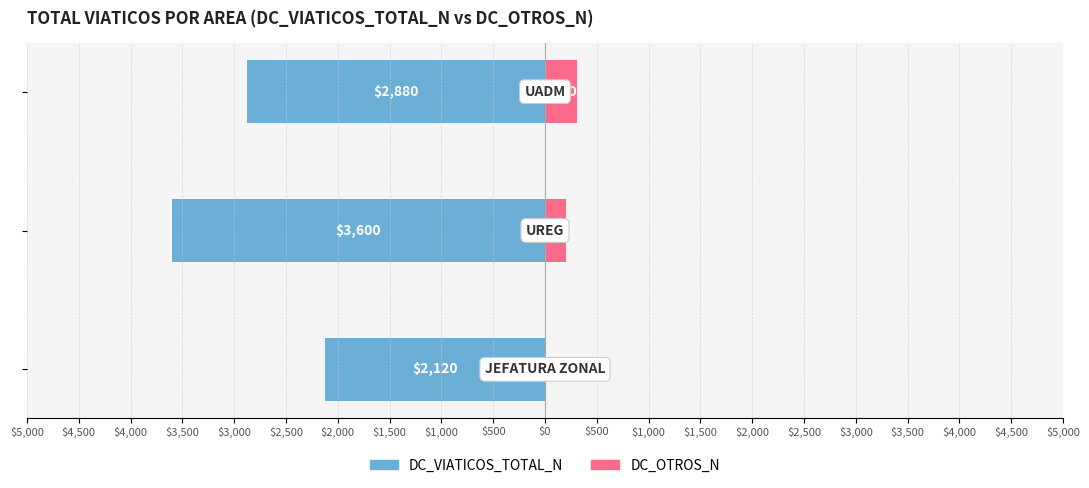

True or false: DC_VIATICOS_TOTAL_N has a value of -4764 at $4,500.

False